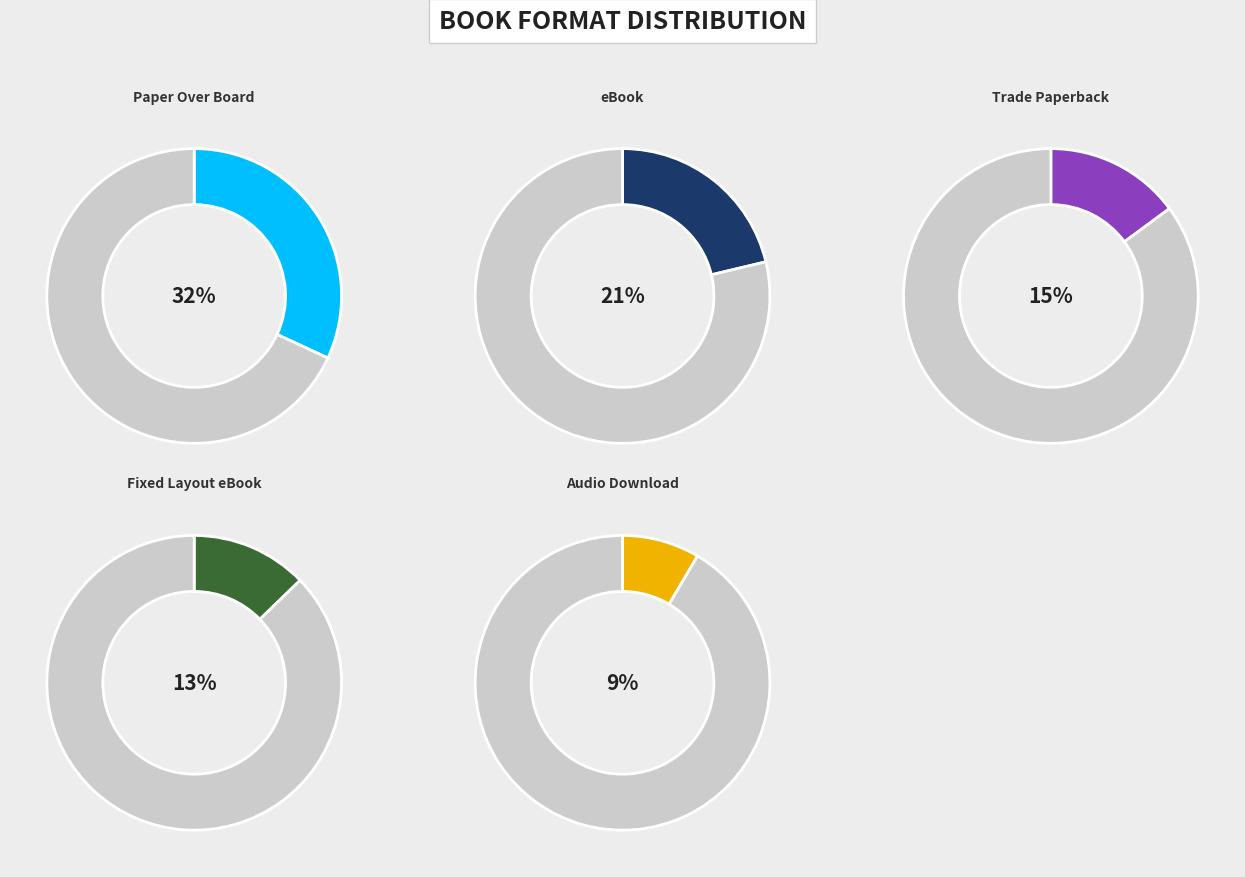

Does any single category account for the majority?

No